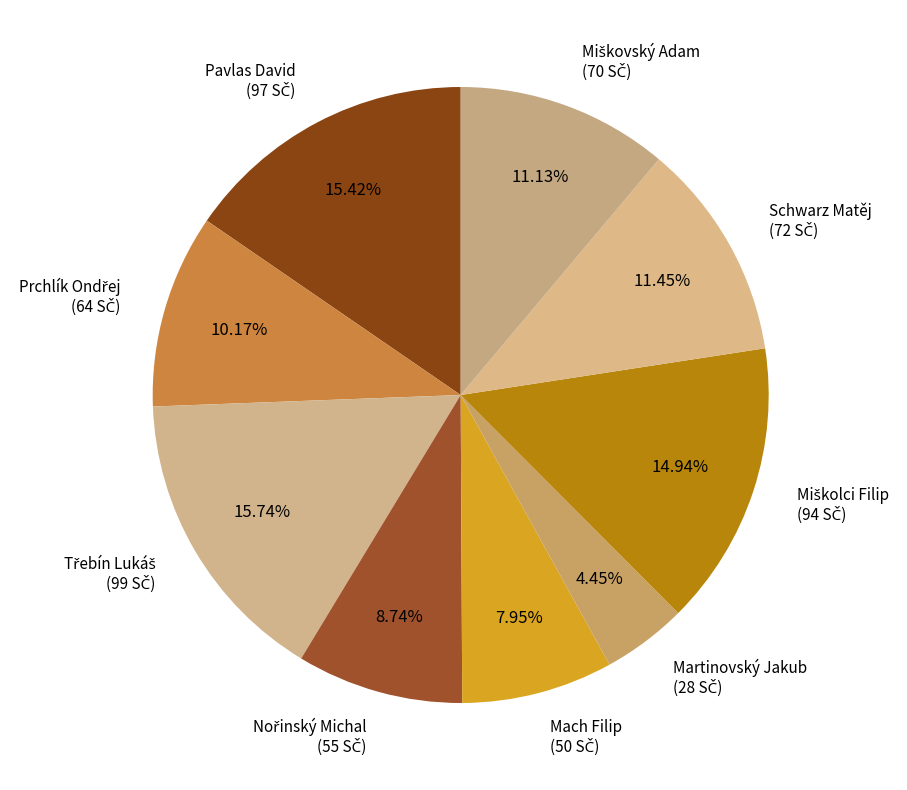

How many segments does this pie chart have?

9